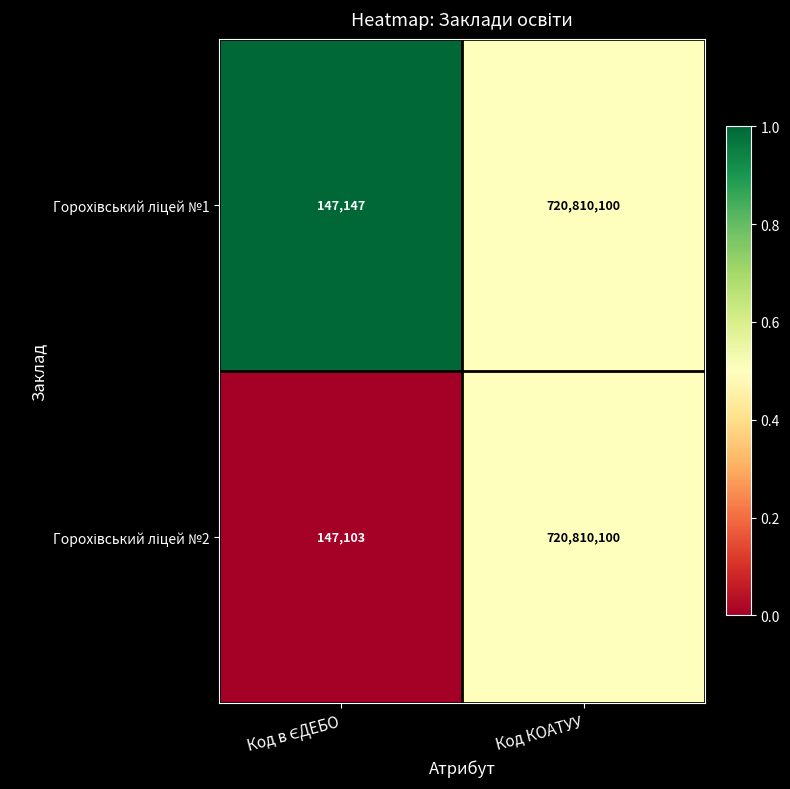

What is the total value across all series at Код КОАТУУ?

1441620200